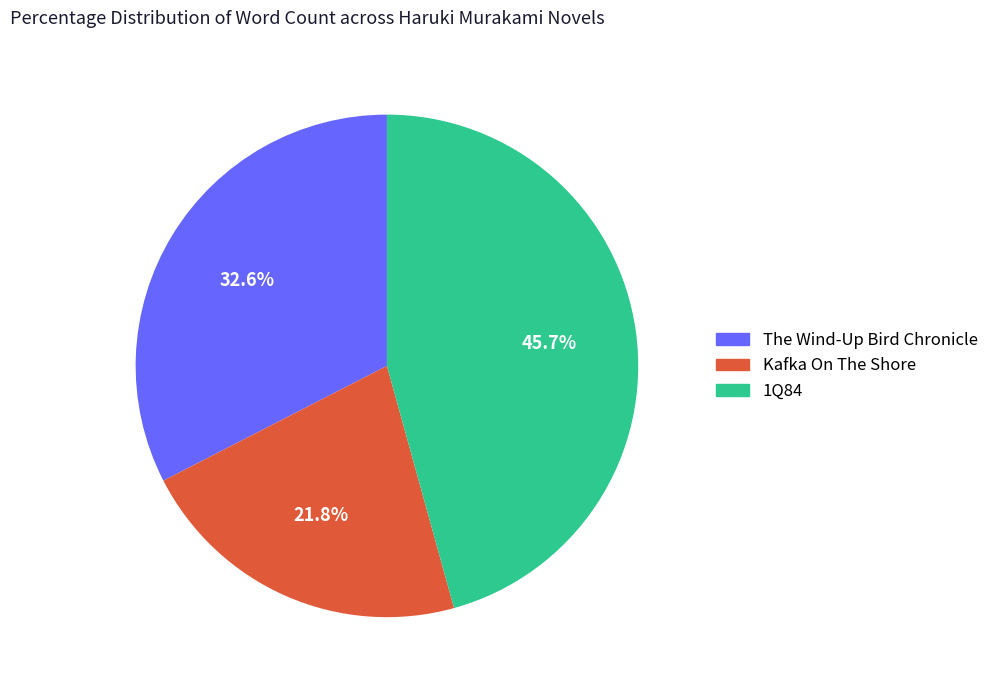

What percentage is the The Wind-Up Bird Chronicle slice, to the nearest percent?

33%